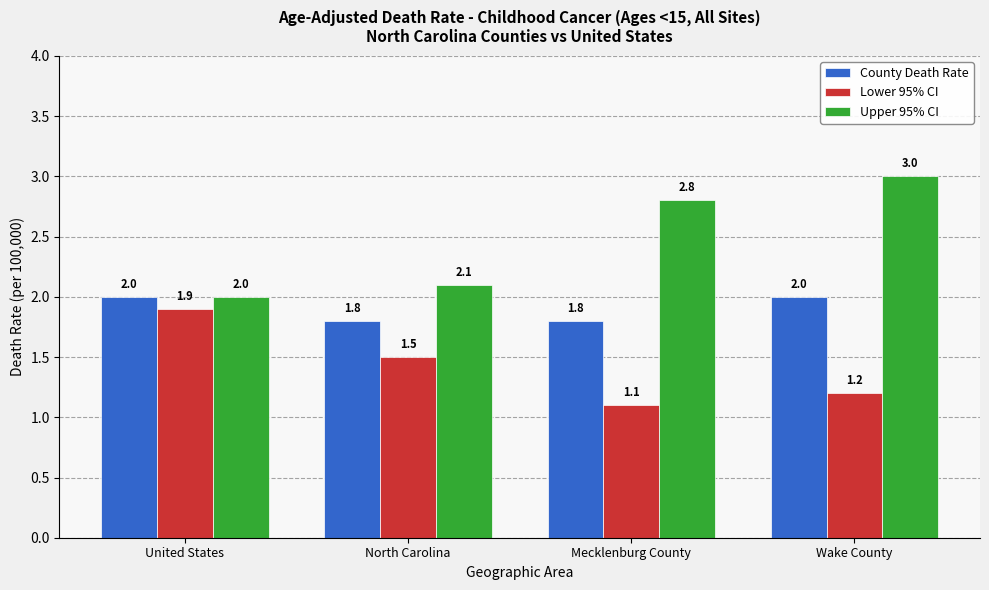

What is the smallest value displayed?

1.1